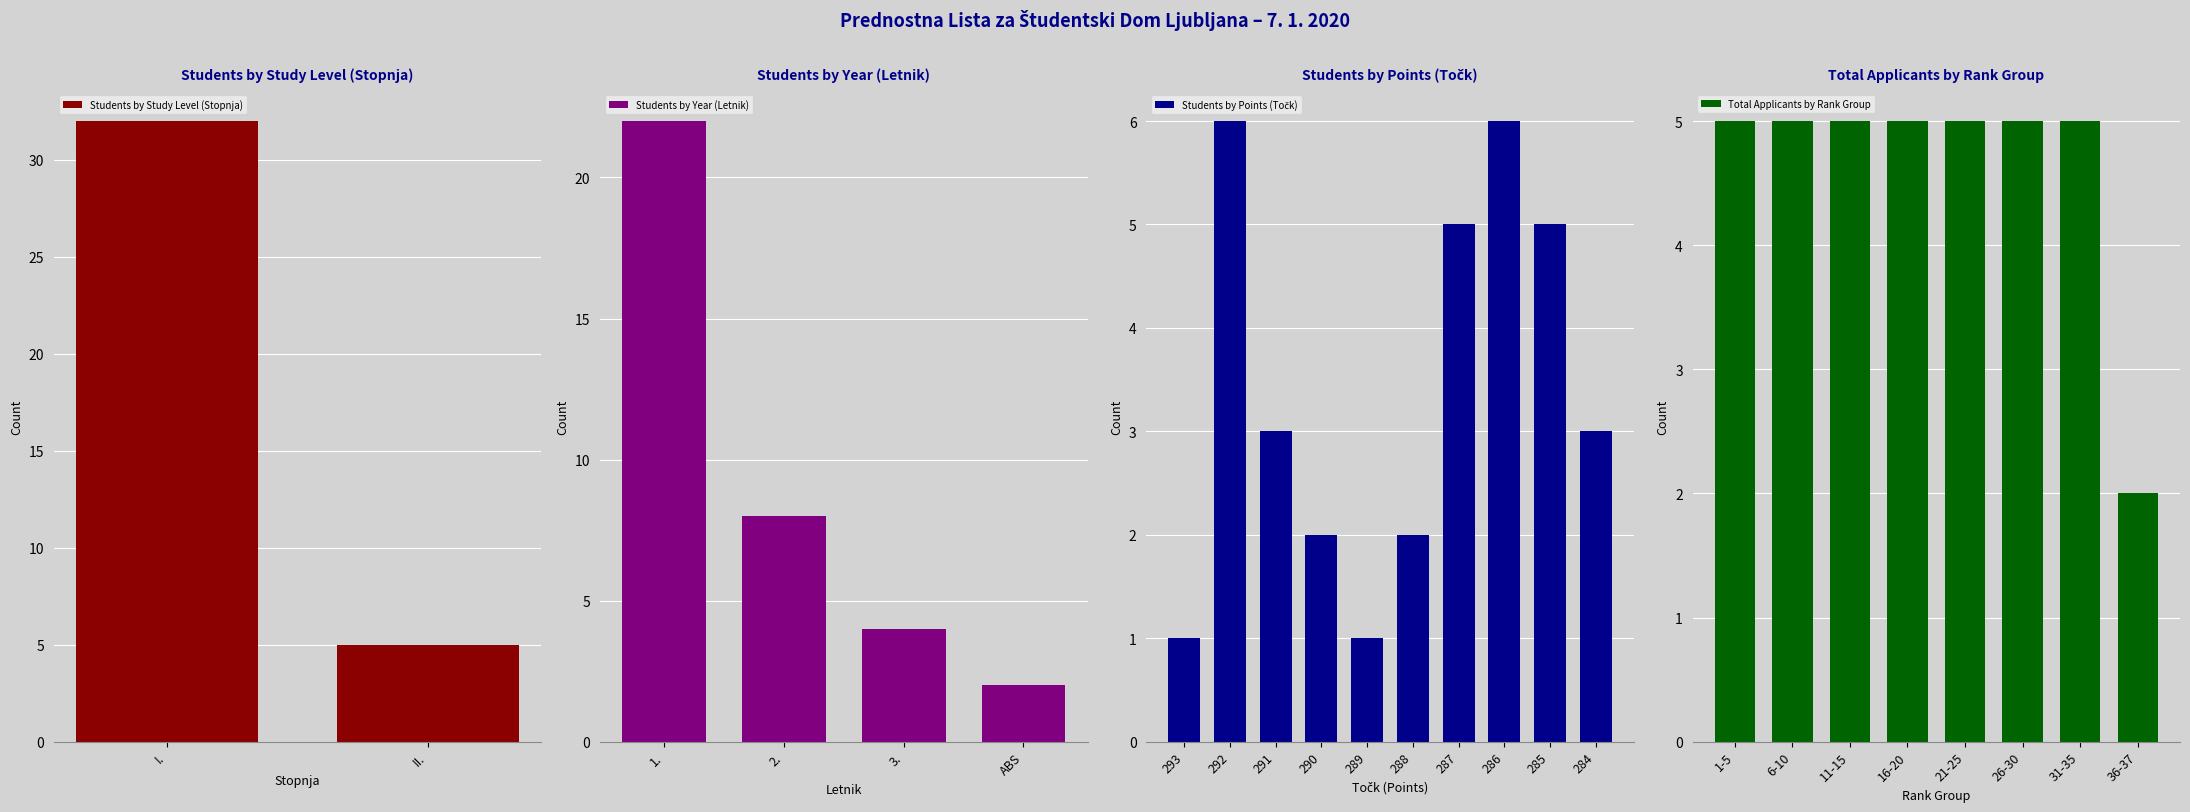

Rank the categories by Students by Study Level (Stopnja) value from highest to lowest.

I., II.